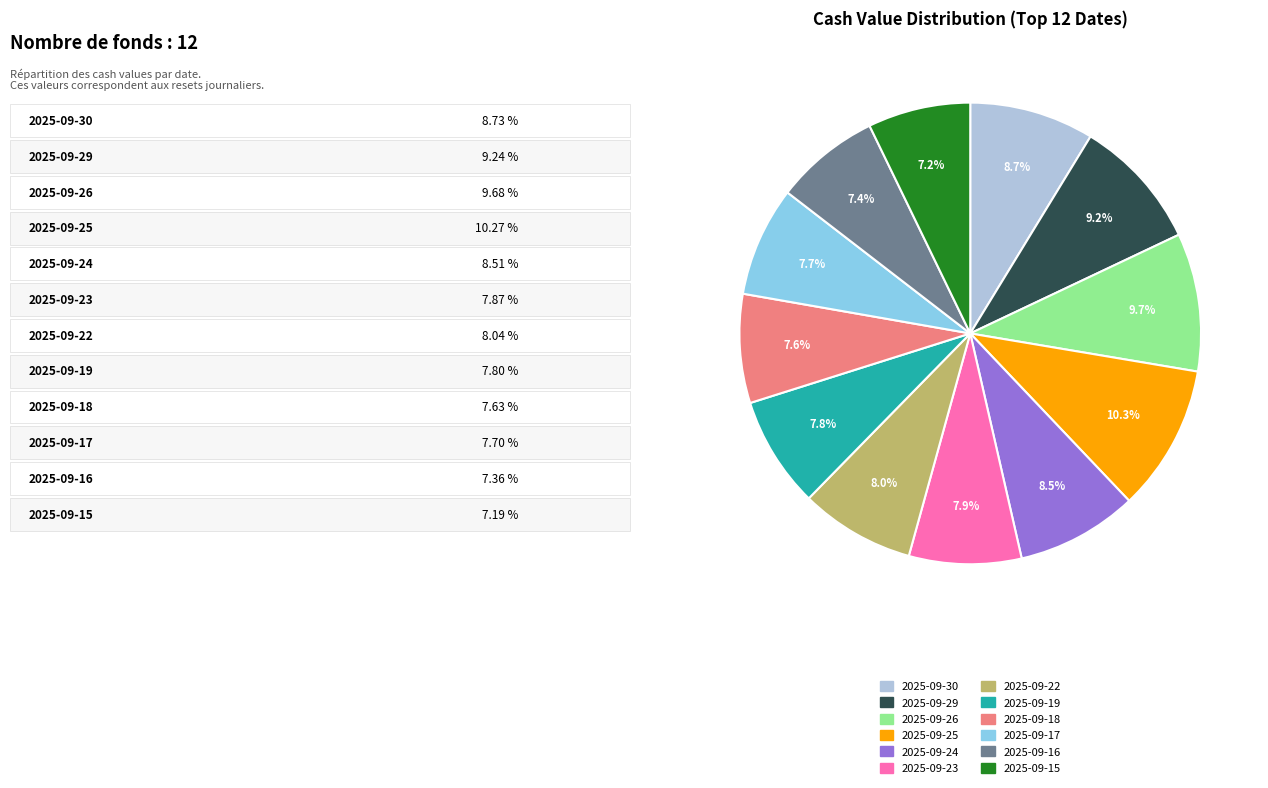

To the nearest percent, what is the difference between the largest and smallest slice percentages?

3%